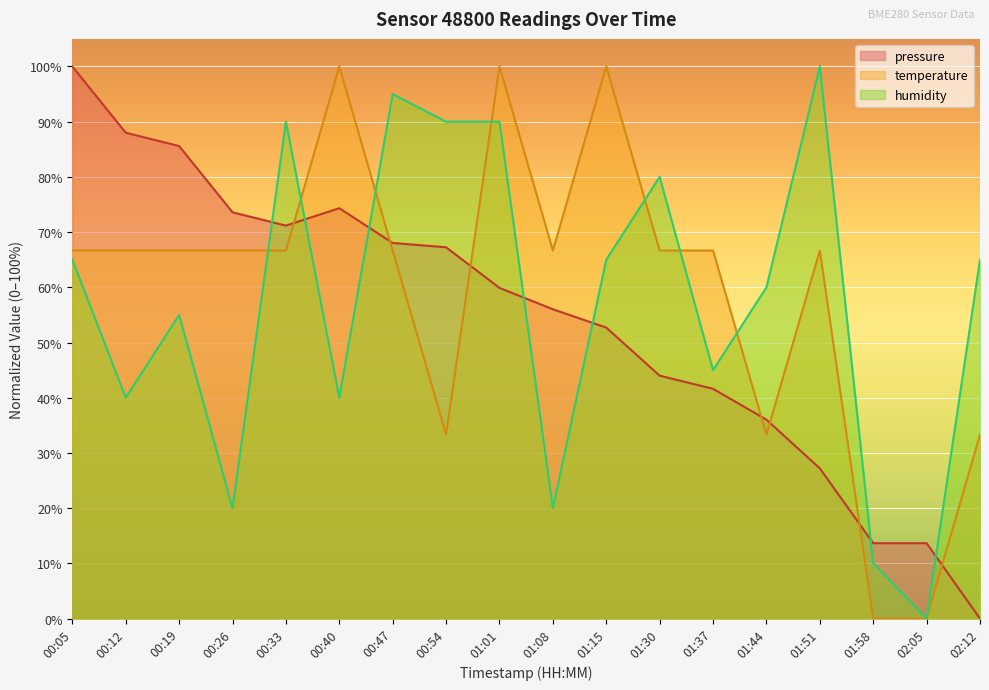

The pressure series shows 39.9 at 01:51. True or false?

False